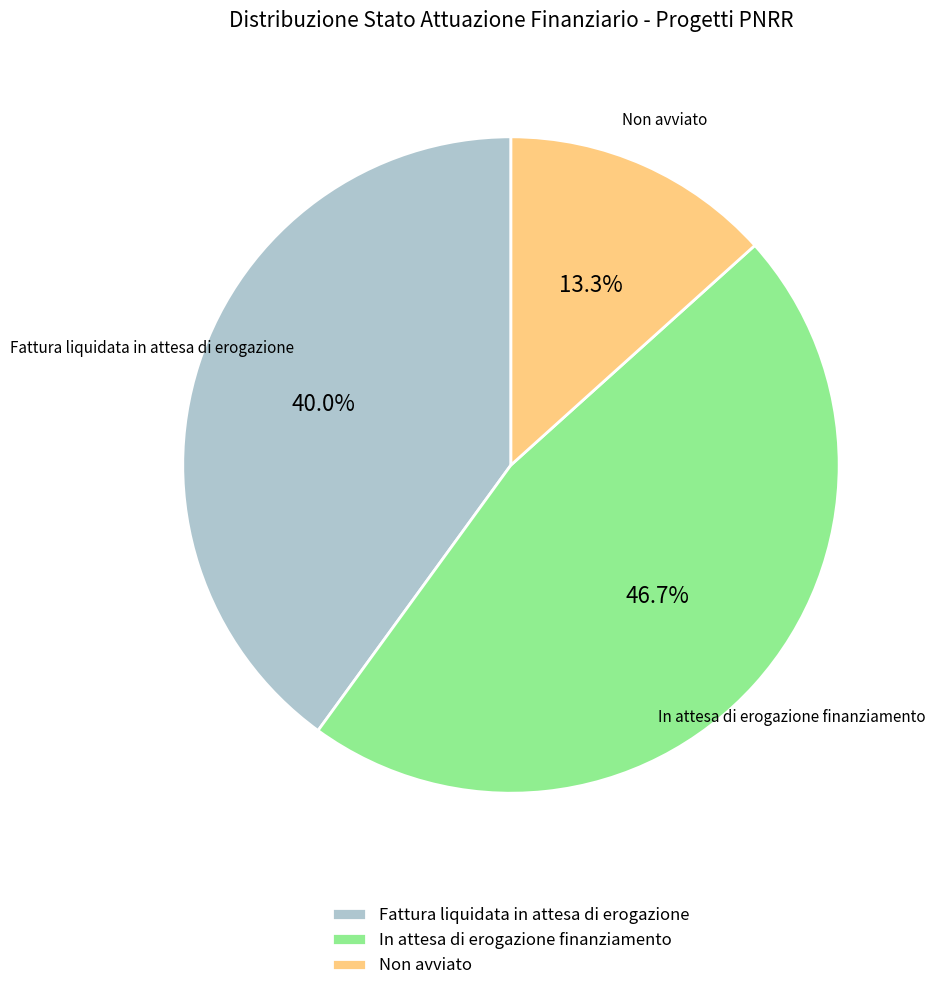

To the nearest percent, what portion does Non avviato represent?

13%